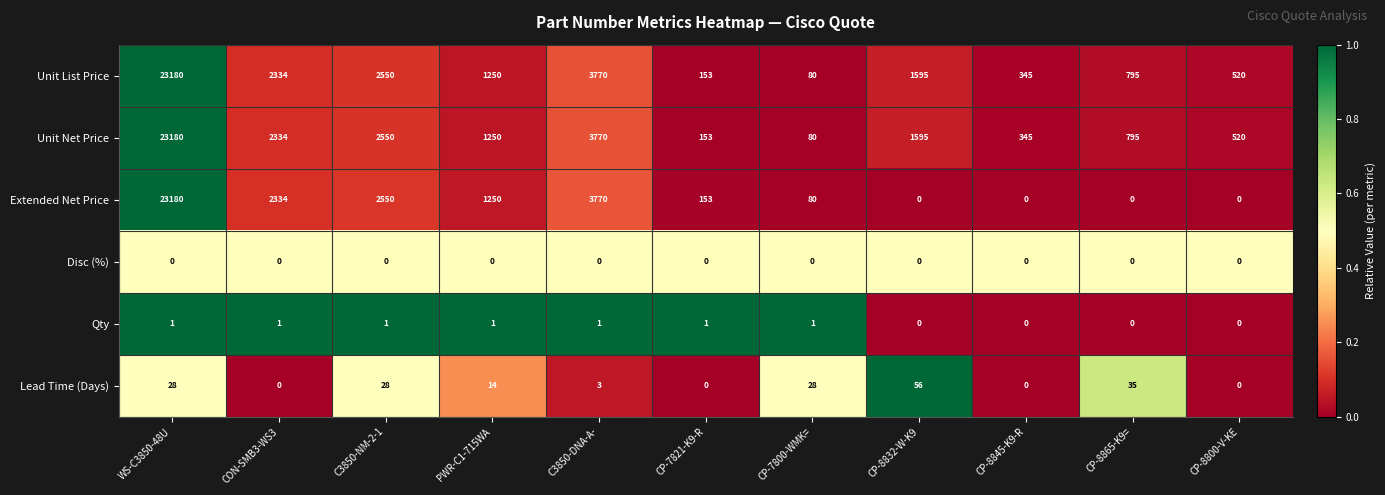

Which series has the largest range (max minus min)?

Extended Net Price